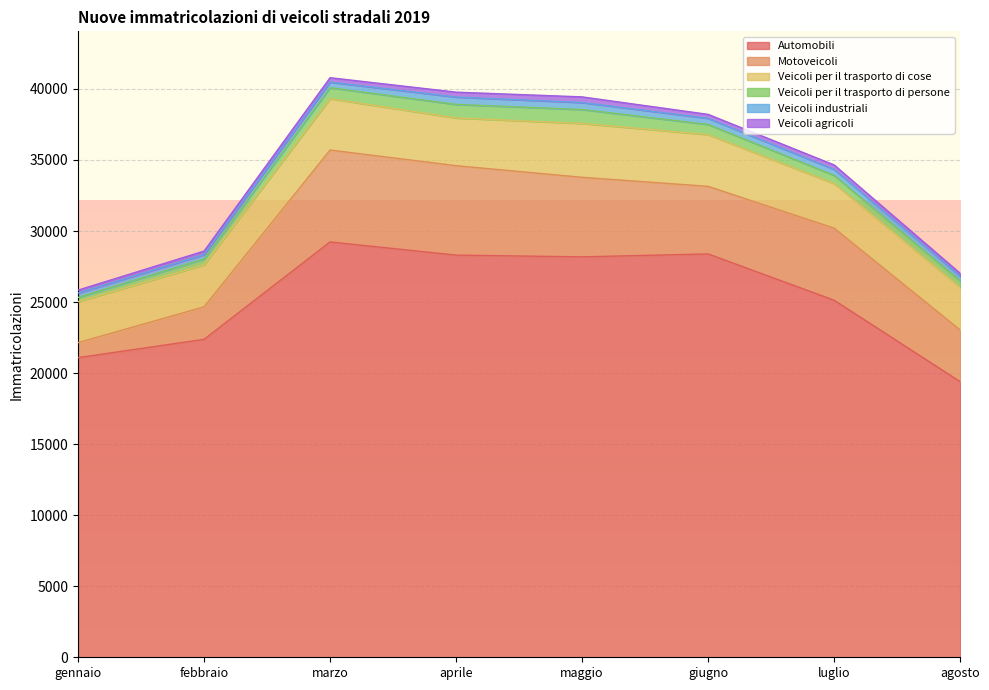

What position from the left is agosto?

8